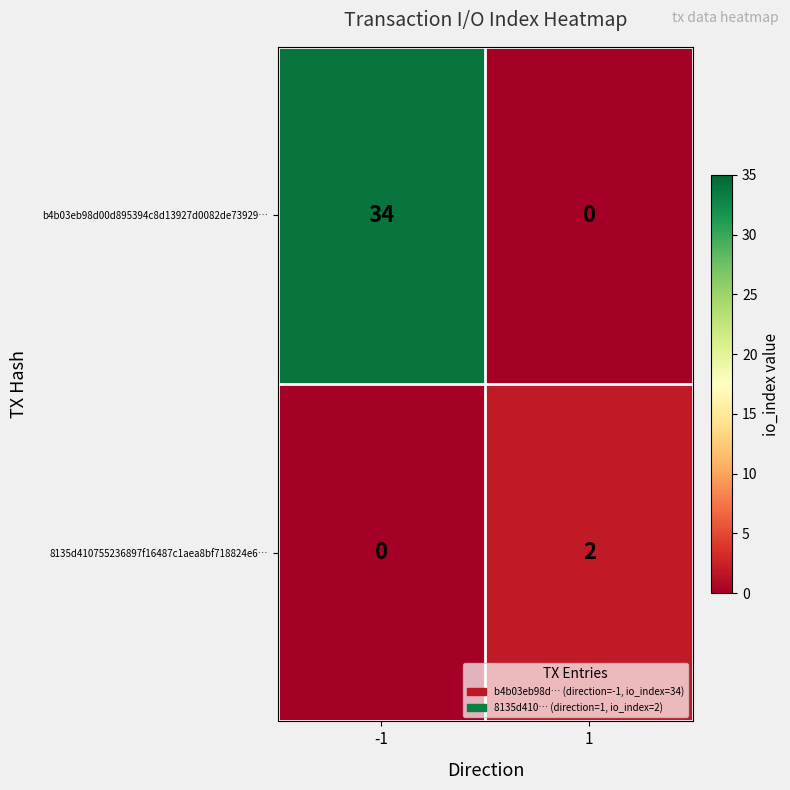

The b4b03eb98d00d895394c8d13927d0082de73929… series shows 0 at 1. True or false?

True